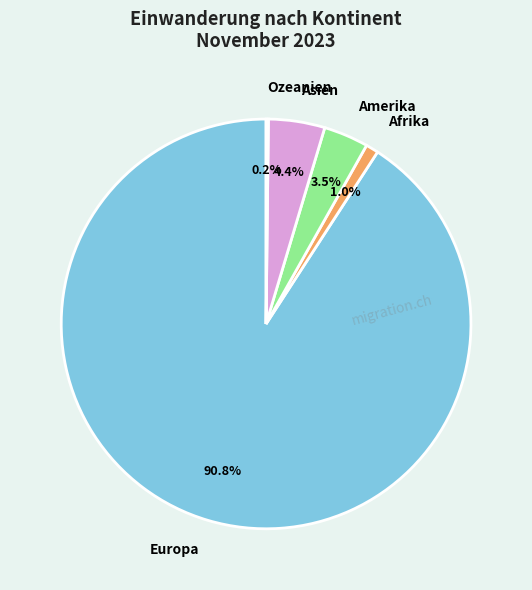

Is there any slice that represents more than half of the pie?

Yes